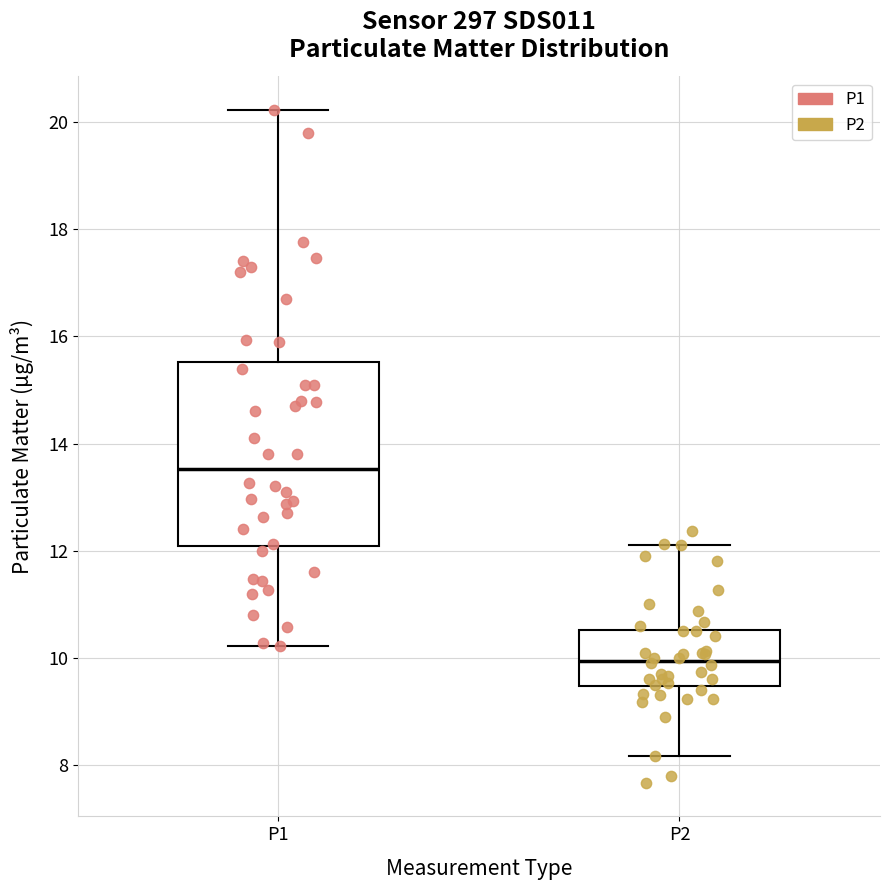

Reading left to right, transcribe this box plot: for each box, give where its median line is, the range the box spans, and where its two whiskers end, as read against the y-axis. The values are not printed on the chart, so give them approximately, as read against the axis.

P1: median 13.6, box 12.0 to 15.6, whiskers 10.2 to 20.2
P2: median 10.0, box 9.4 to 10.6, whiskers 8.2 to 12.2